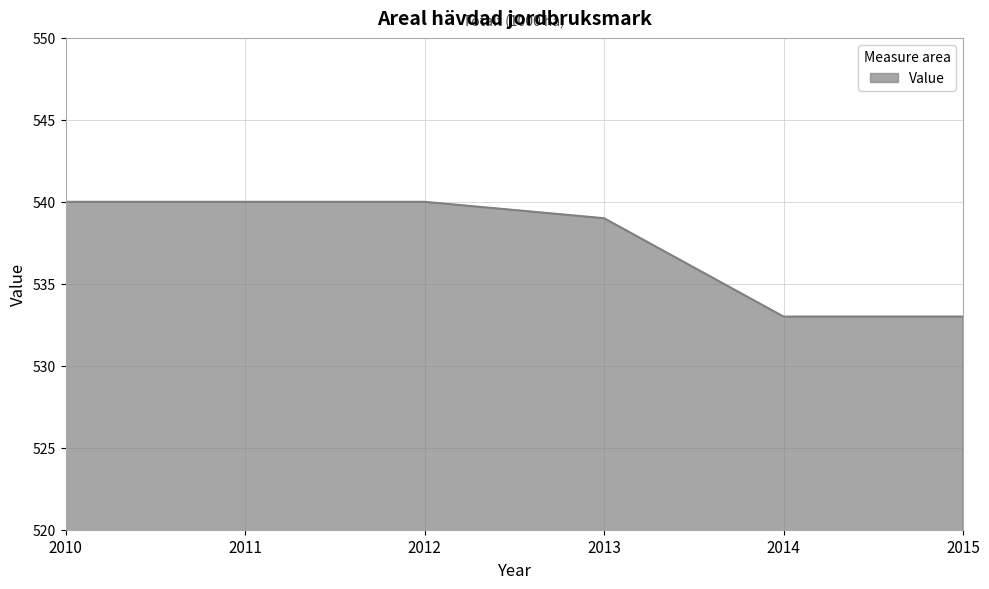

What is the difference between the maximum and second lowest values?

7